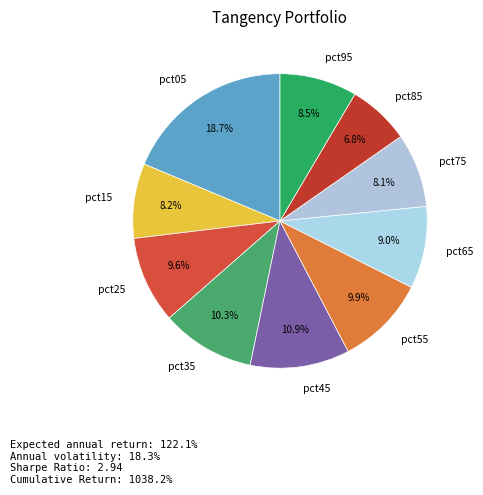

To the nearest percent, what portion does pct85 represent?

7%